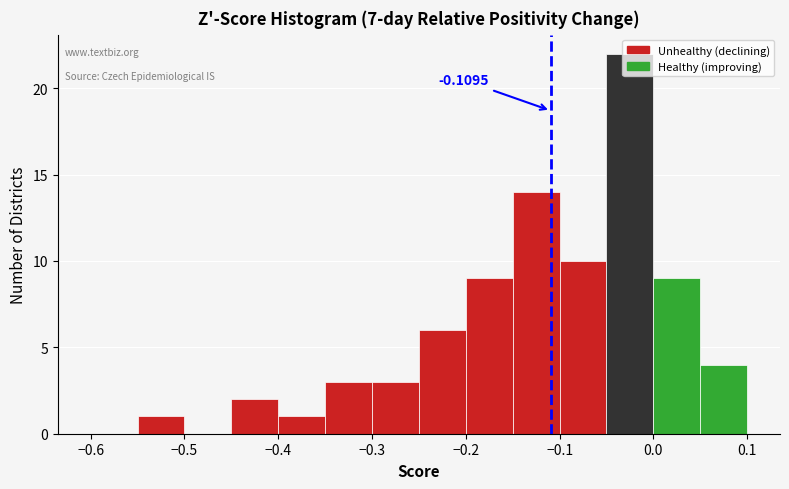

Over which range of the x-axis is the bar tallest?

-0.05 to 0.00